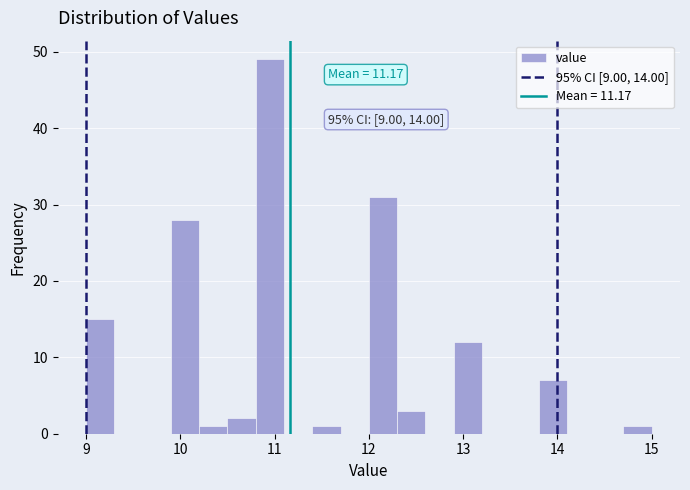

Around what value on the x-axis is the tallest bar? Give the approximate position of its centre, as read against the axis.

11.0